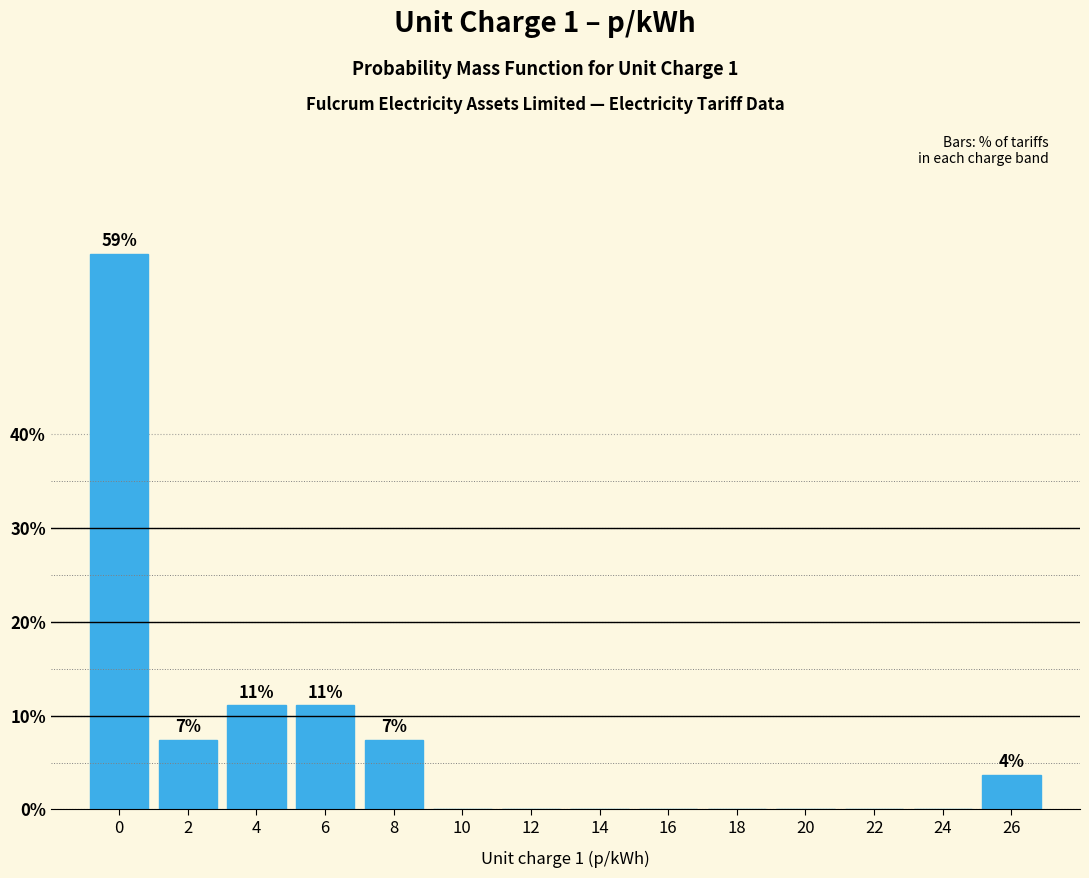

Reading left to right, list all the values displayed in this chart.

0=59.3	2=7.4	4=11.1	6=11.1	8=7.4	10=0.0	12=0.0	14=0.0	16=0.0	18=0.0	20=0.0	22=0.0	24=0.0	26=3.7